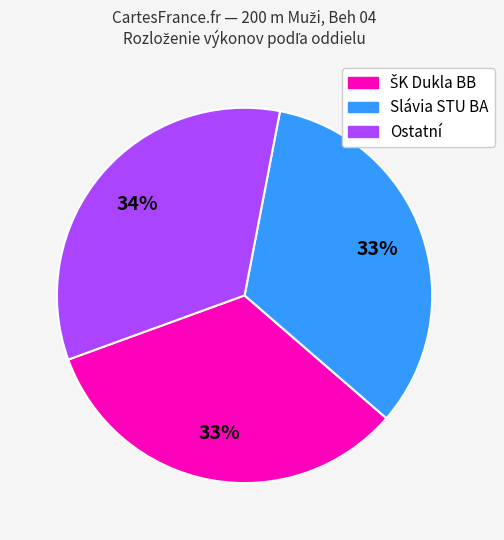

To the nearest percent, what is the average slice percentage?

33%